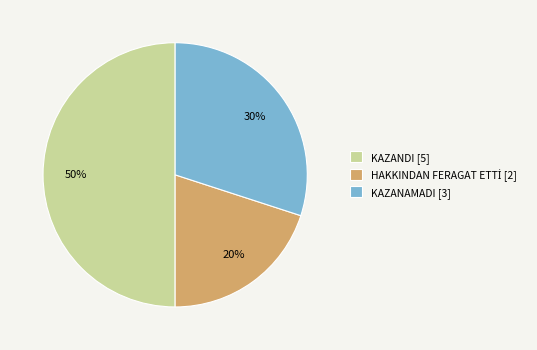

Count the number of slices in the pie.

3